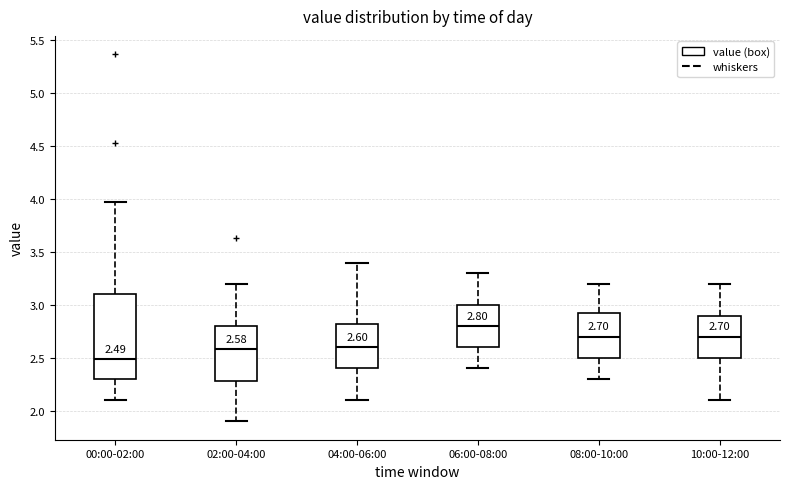

Comparing the boxes themselves (not the whiskers), which one is the tallest?

00:00-02:00